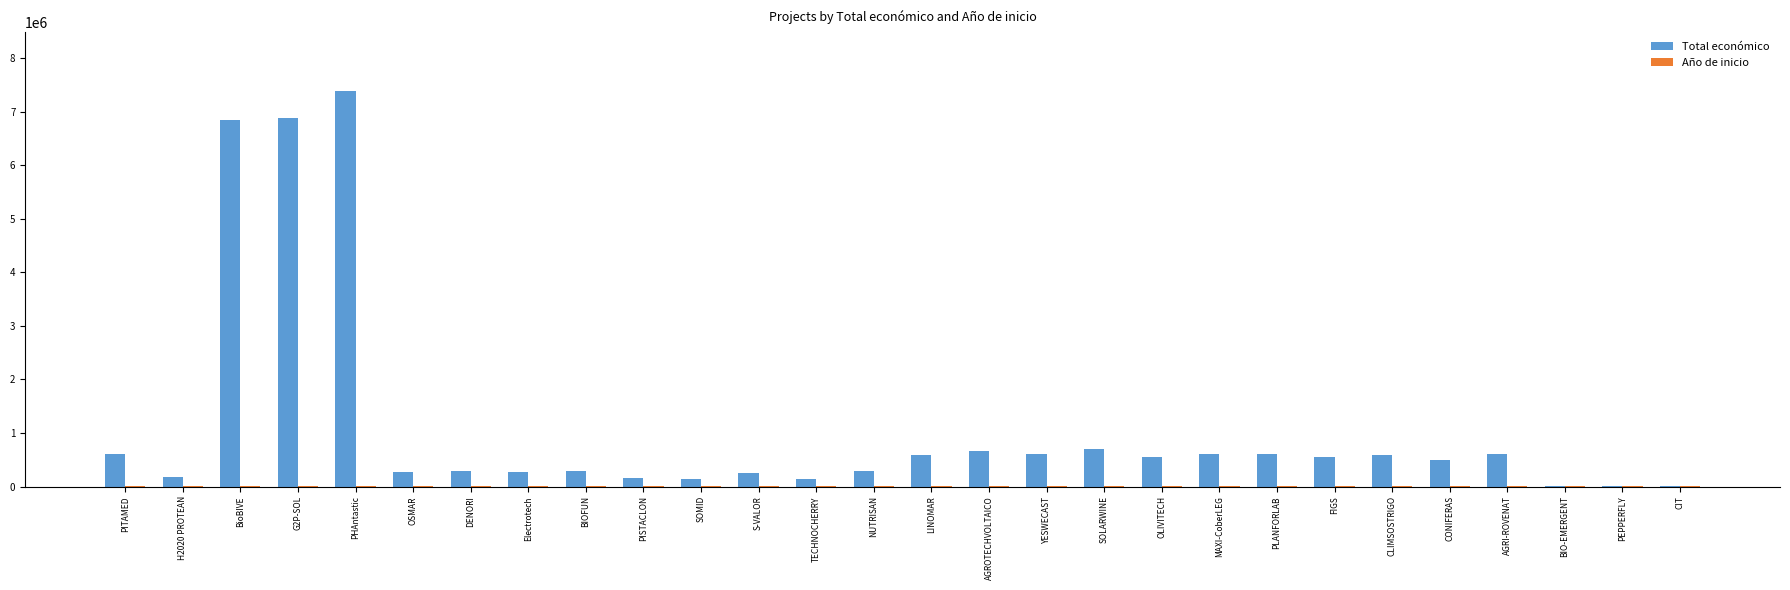

What is the approximate value of Total económico at G2P-SOL?

6891265